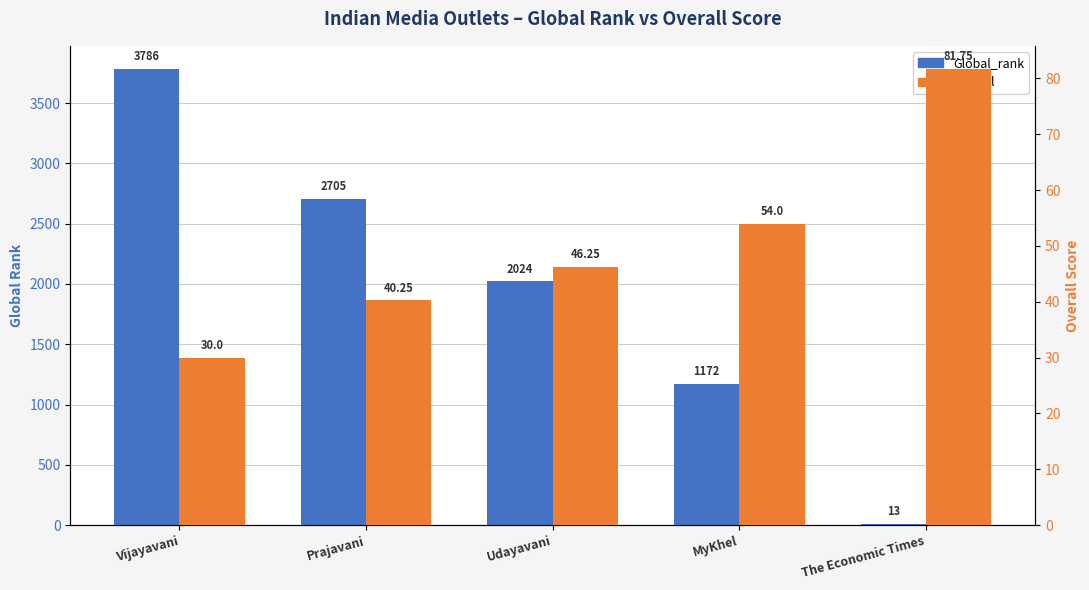

What are all the series names shown in the legend?

Global_rank, Overall